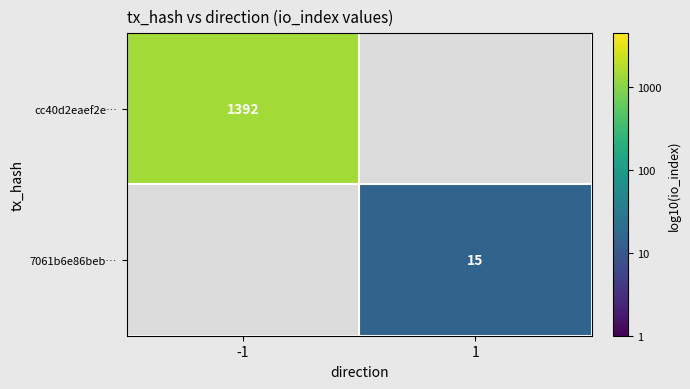

The cc40d2eaef2e… series shows 4.9 at -1. True or false?

False